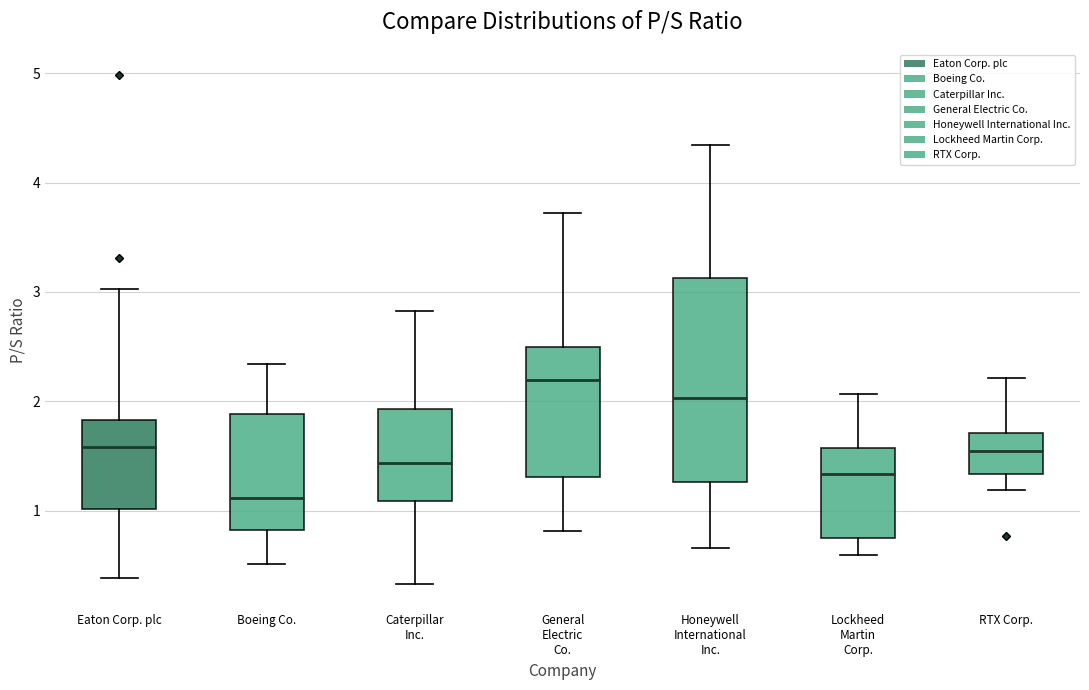

Which box has the highest median line?

General Electric Co.